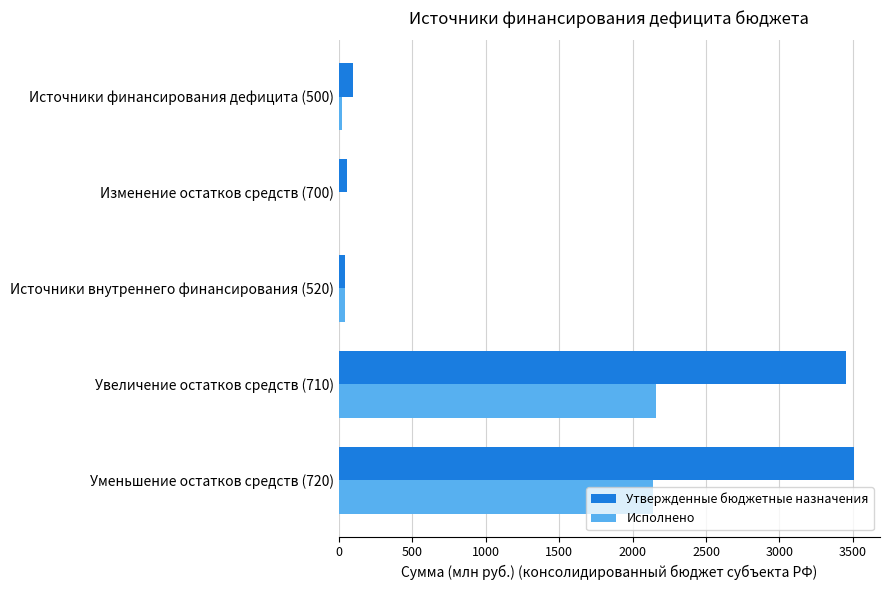

True or false: Утвержденные бюджетные назначения has a value of 3450.2 at Увеличение остатков средств (710).

True